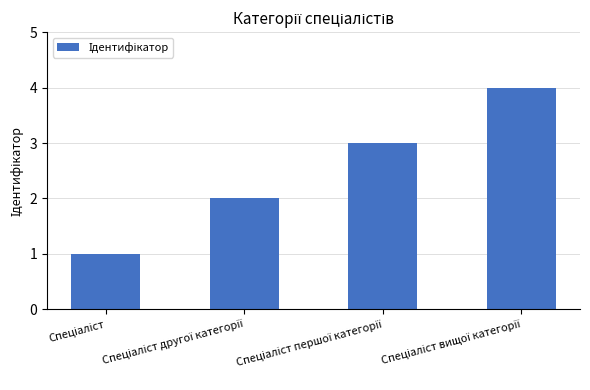

What is the maximum value shown in the chart?

4